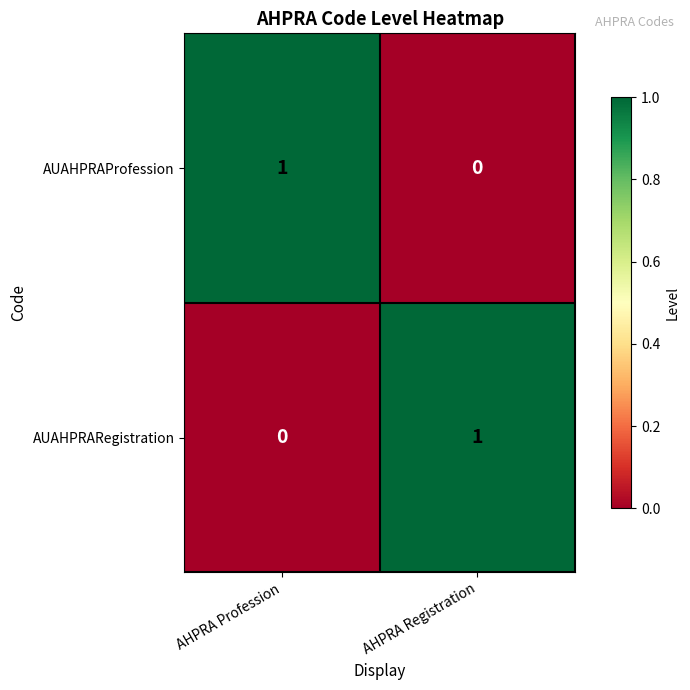

At AHPRA Profession, list the series in order from smallest to largest.

AUAHPRARegistration, AUAHPRAProfession